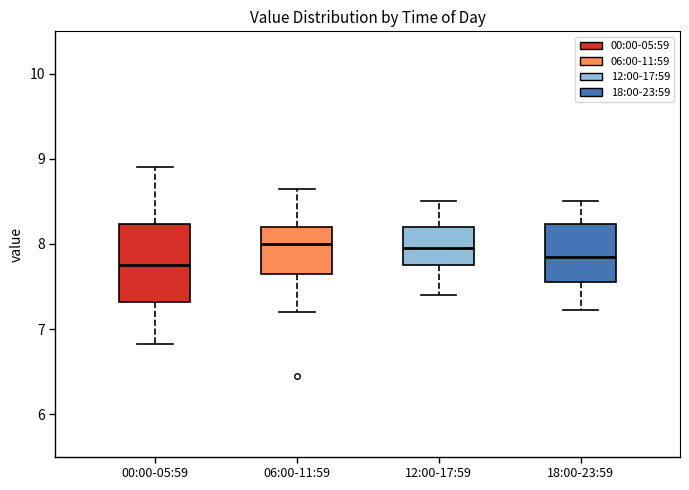

Where does the lower whisker of the box for 00:00-05:59 end on the y-axis? The values are not printed on the chart, so give them approximately, as read against the axis.

6.8